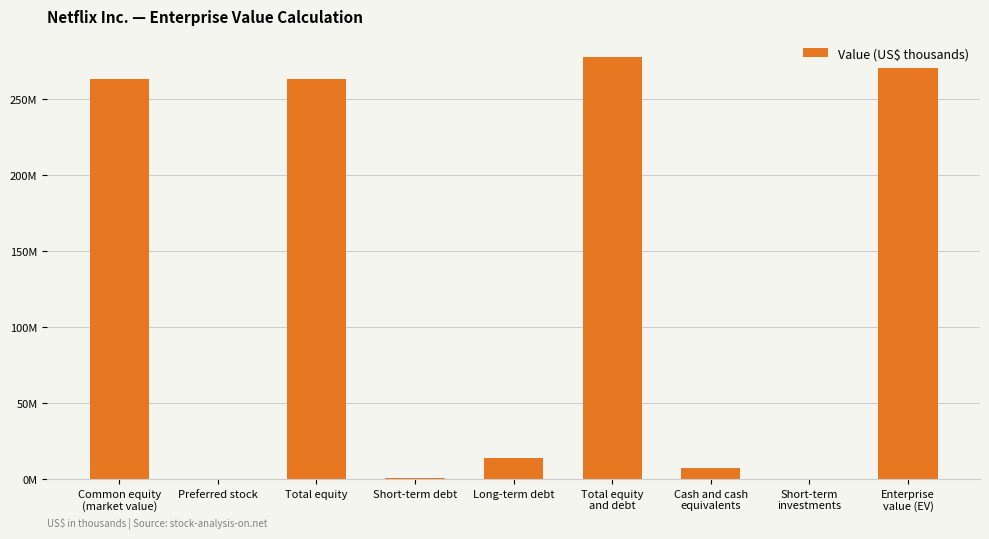

Are the bars horizontal?

No